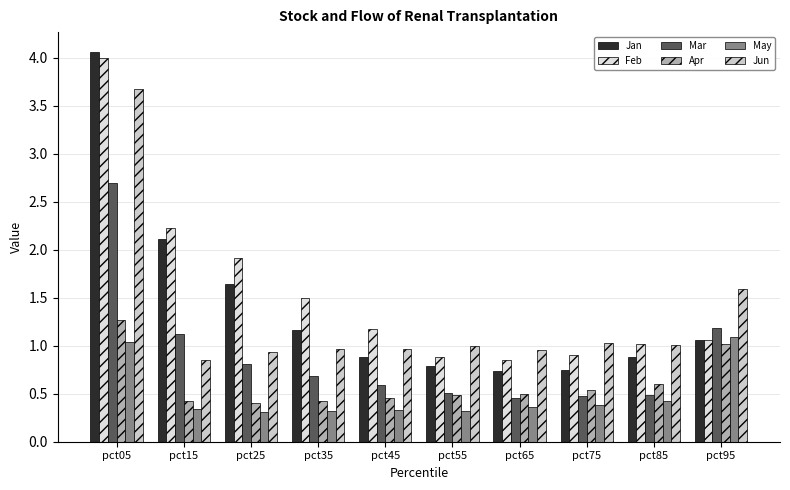

What is the difference between the highest and lowest values at pct55?

0.7